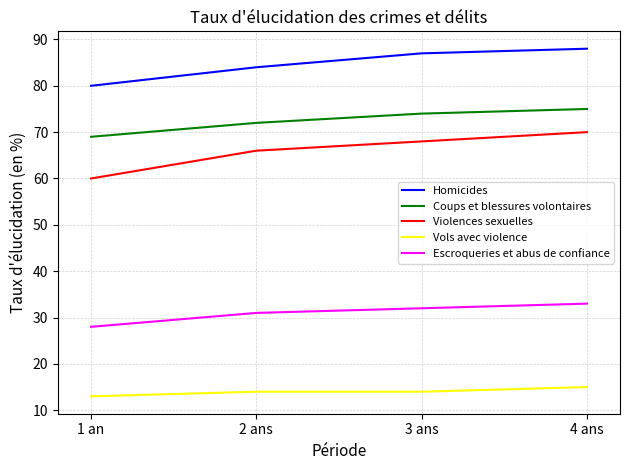

Which category has the highest value in the Coups et blessures volontaires series?

4 ans